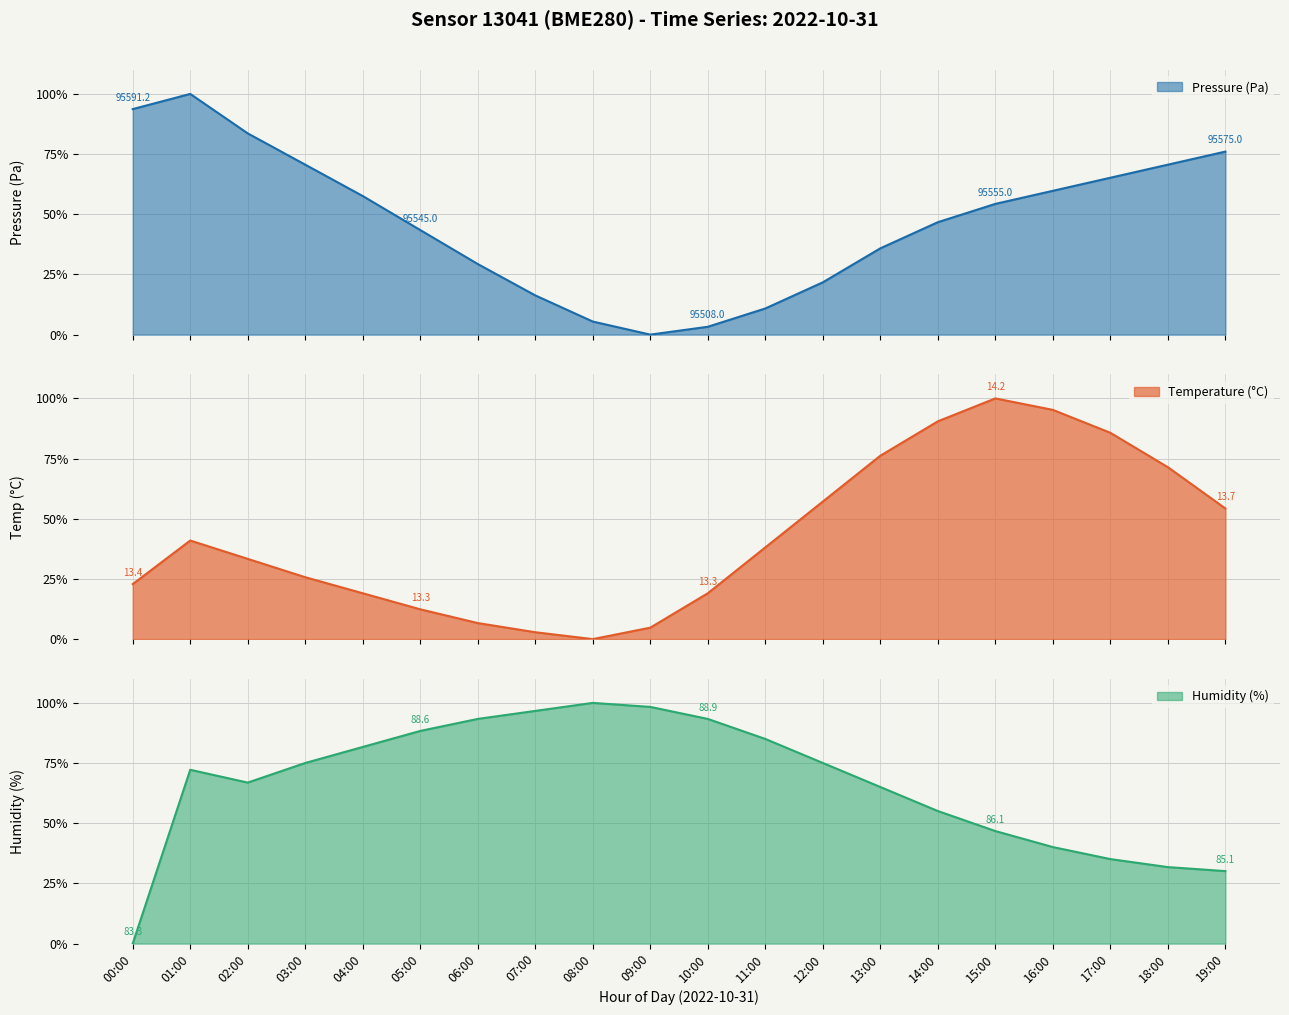

True or false: humidity has a value of 72.2 at 01:00.

True